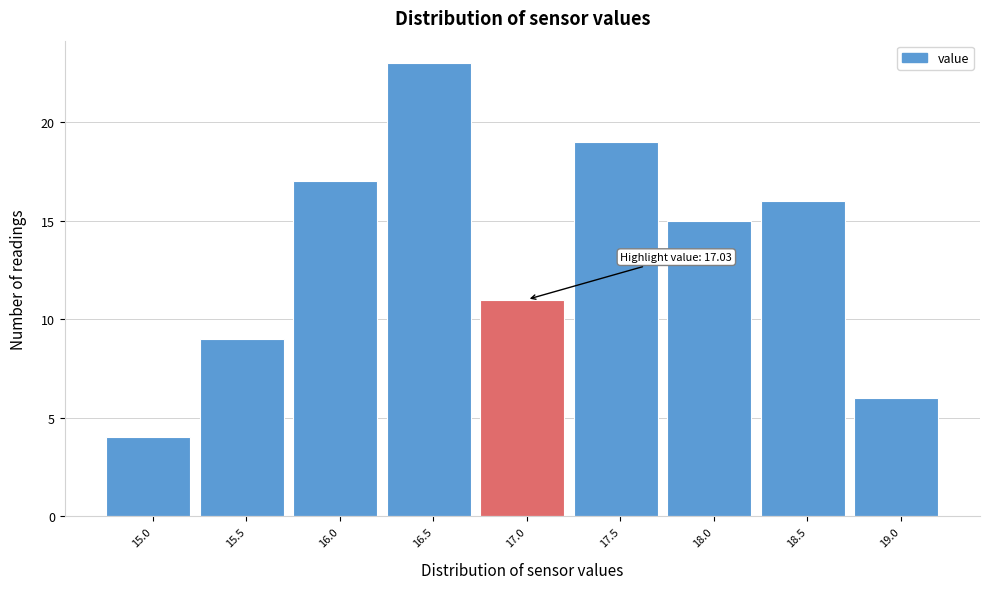

Reading left to right, what are all the values shown in this chart?

15.0=4	15.5=9	16.0=17	16.5=23	17.0=11	17.5=19	18.0=15	18.5=16	19.0=6